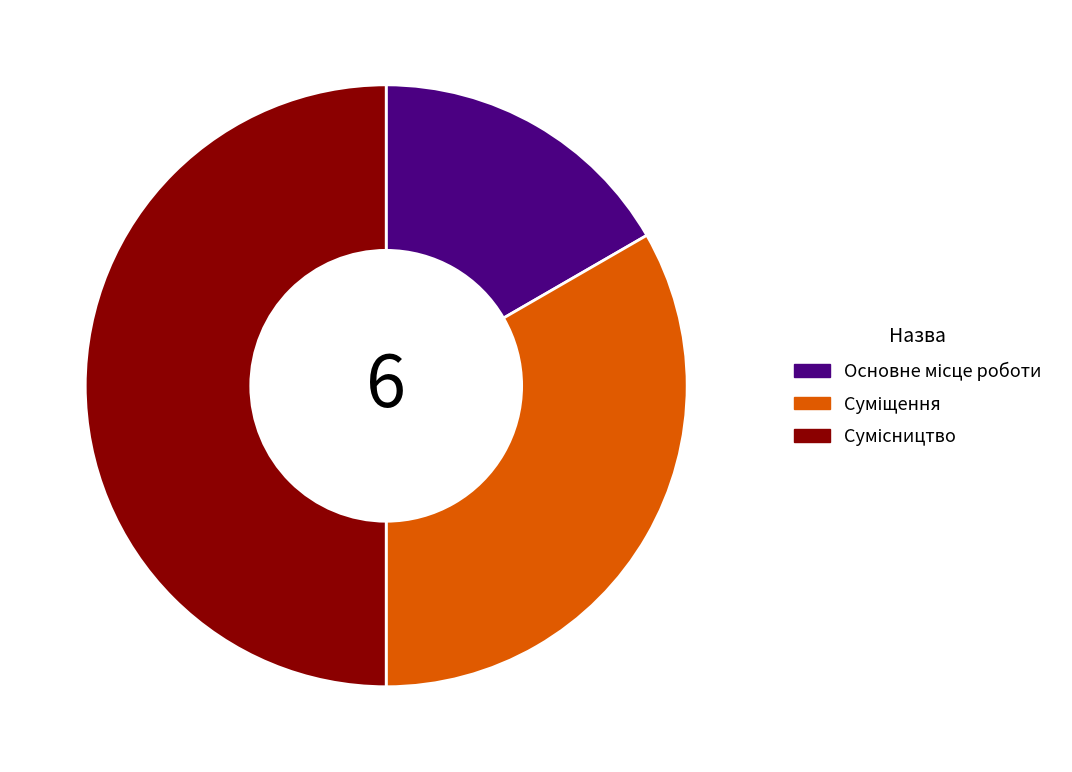

To the nearest percent, what percentage of the pie is Сумісництво?

50%